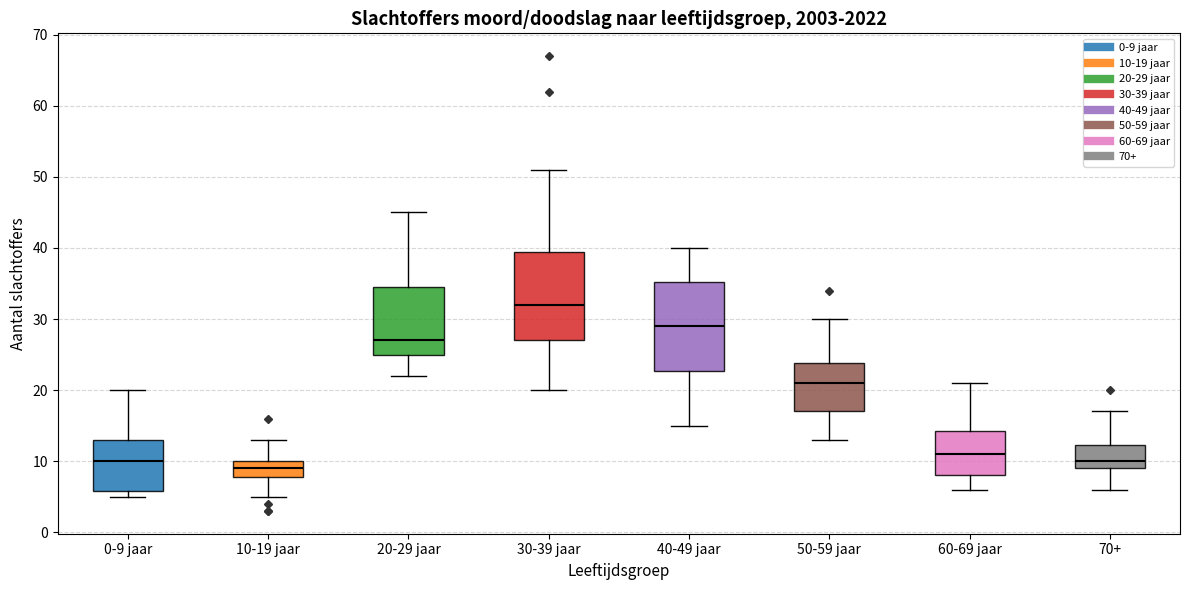

Reading left to right, transcribe this box plot: for each box, give where its median line is, the range the box spans, and where its two whiskers end, as read against the y-axis. The values are not printed on the chart, so give them approximately, as read against the axis.

0-9 jaar: median 10, box 6 to 13, whiskers 5 to 20
10-19 jaar: median 9, box 8 to 10, whiskers 5 to 13
20-29 jaar: median 27, box 25 to 35, whiskers 22 to 45
30-39 jaar: median 32, box 27 to 40, whiskers 20 to 51
40-49 jaar: median 29, box 23 to 35, whiskers 15 to 40
50-59 jaar: median 21, box 17 to 24, whiskers 13 to 30
60-69 jaar: median 11, box 8 to 14, whiskers 6 to 21
70+: median 10, box 9 to 12, whiskers 6 to 17